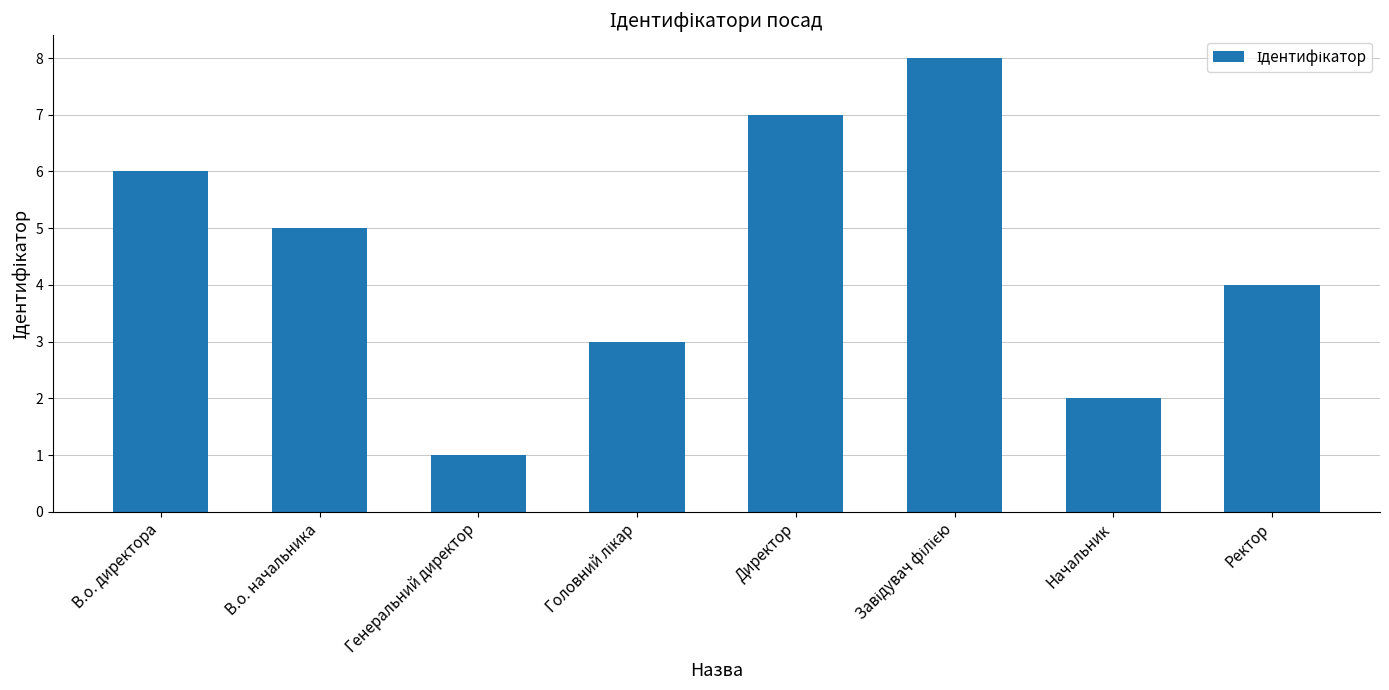

Reading left to right, list all the values displayed in this chart.

6	5	1	3	7	8	2	4